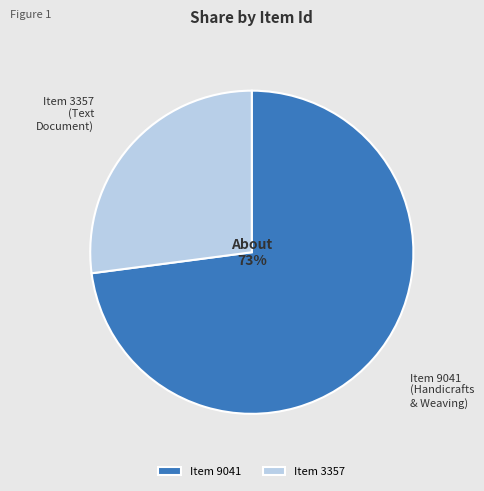

Does any single category account for the majority?

Yes